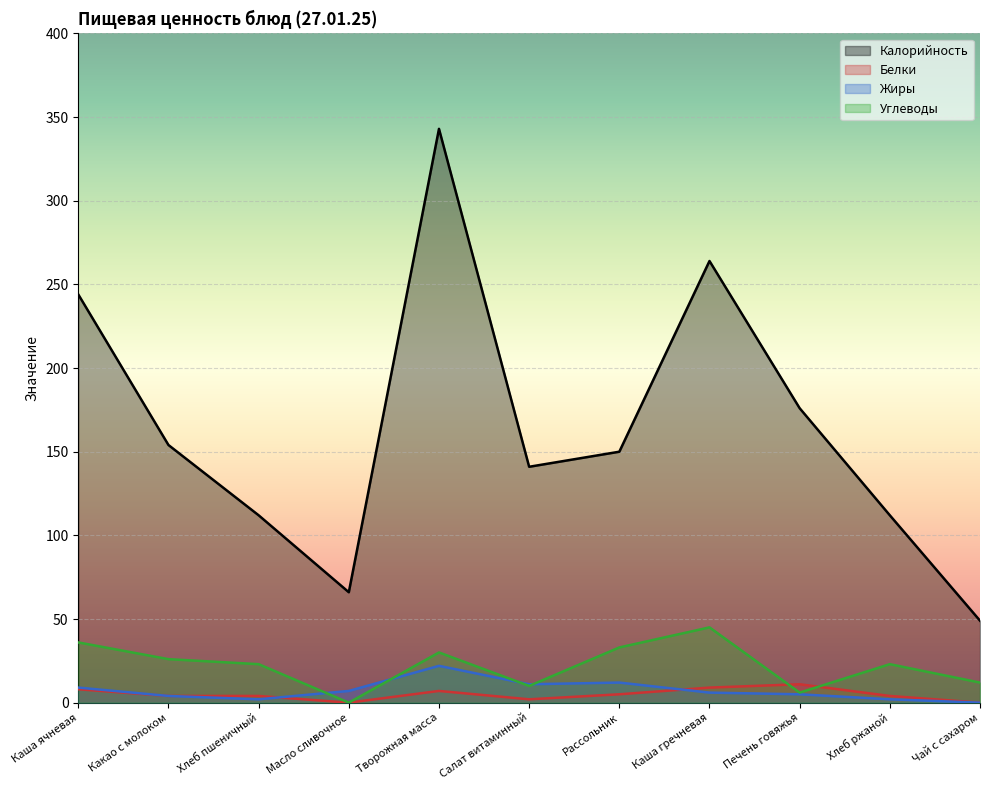

Where is the first local minimum for Углеводы?

Масло сливочное